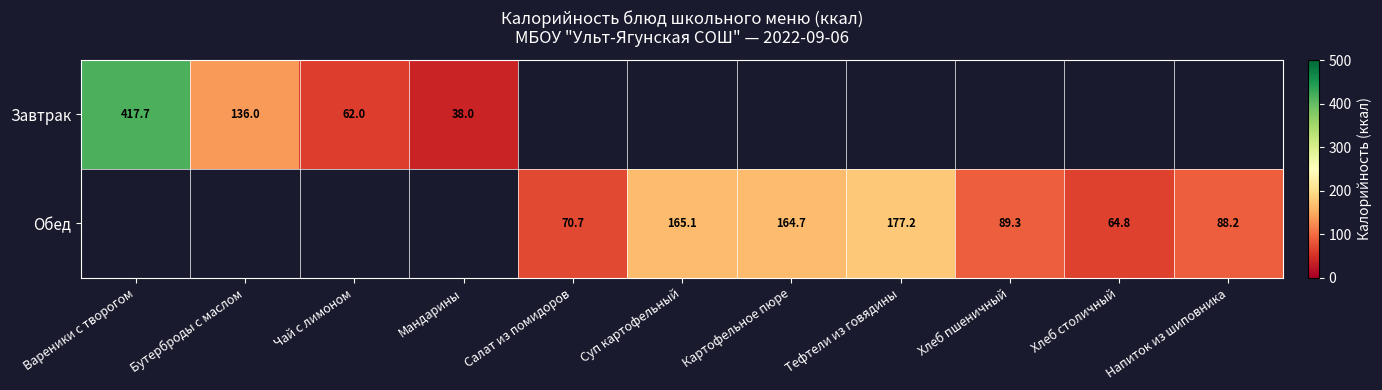

Read the Обед value at Напиток из шиповника.

88.2